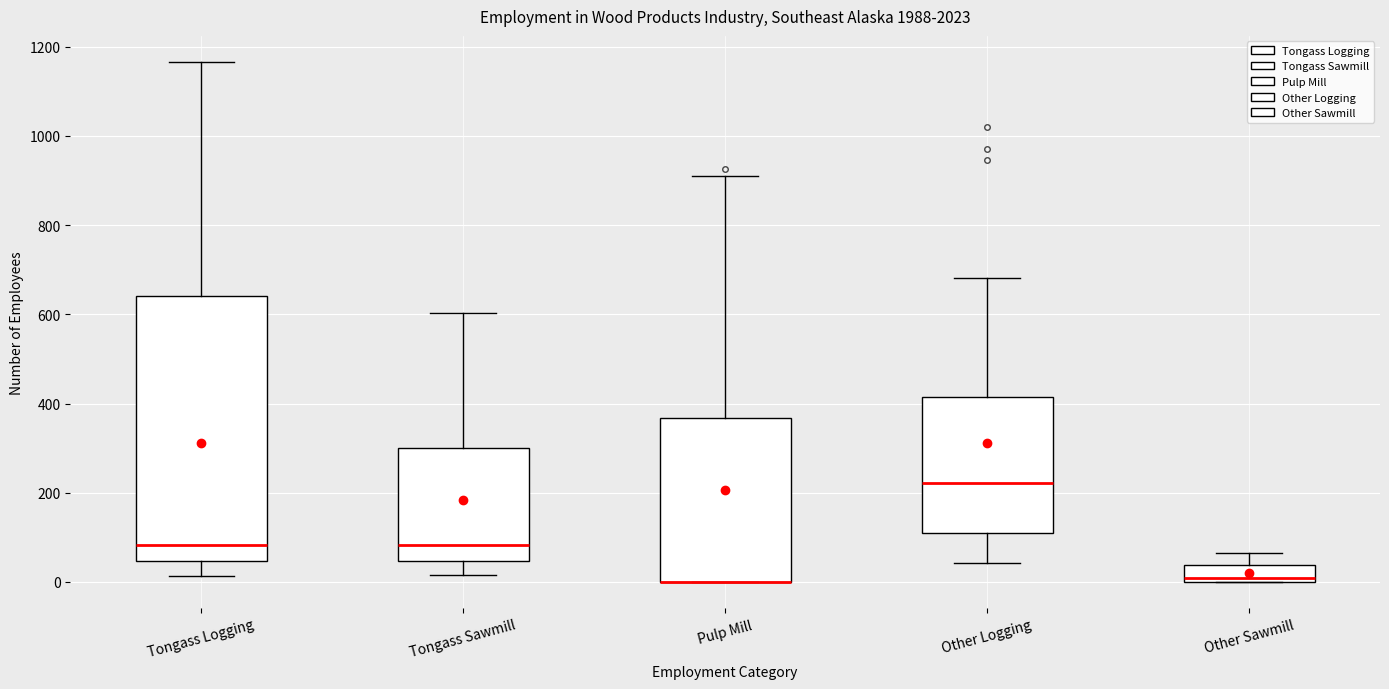

Comparing the boxes themselves (not the whiskers), which one is the tallest?

Tongass Logging